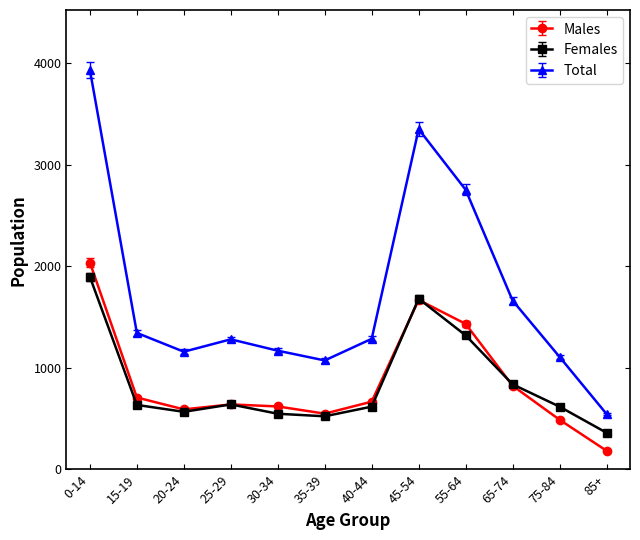

How many lines are shown in the chart?

3